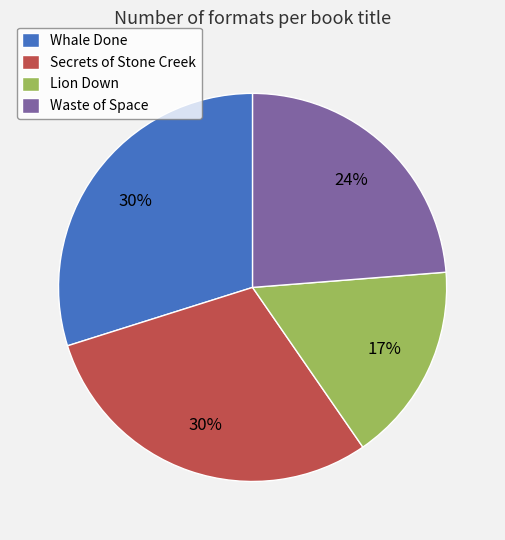

Is it true that Waste of Space is 12% of the pie?

False